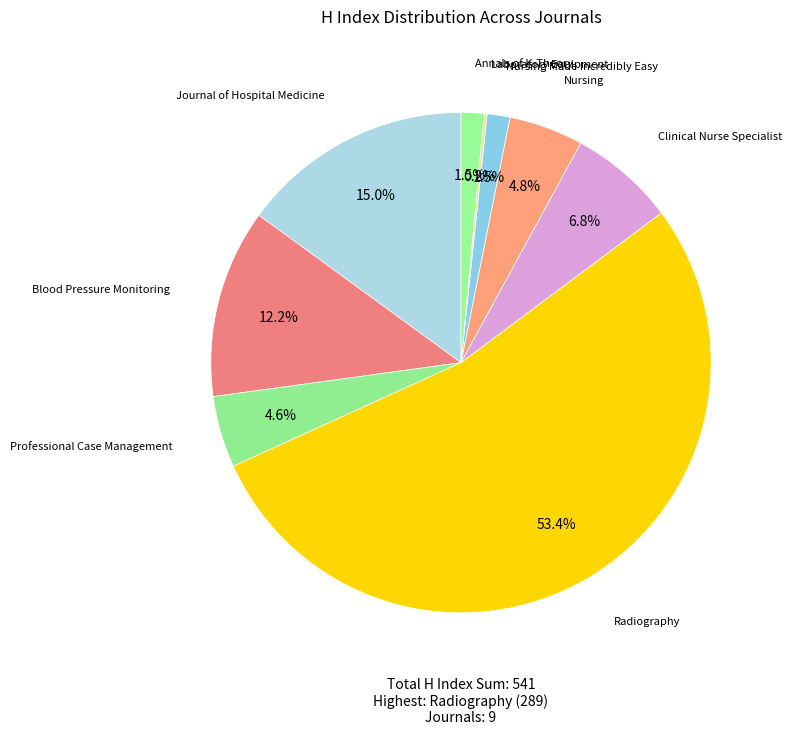

What is the smallest slice in the pie chart?

Laboratory Equipment